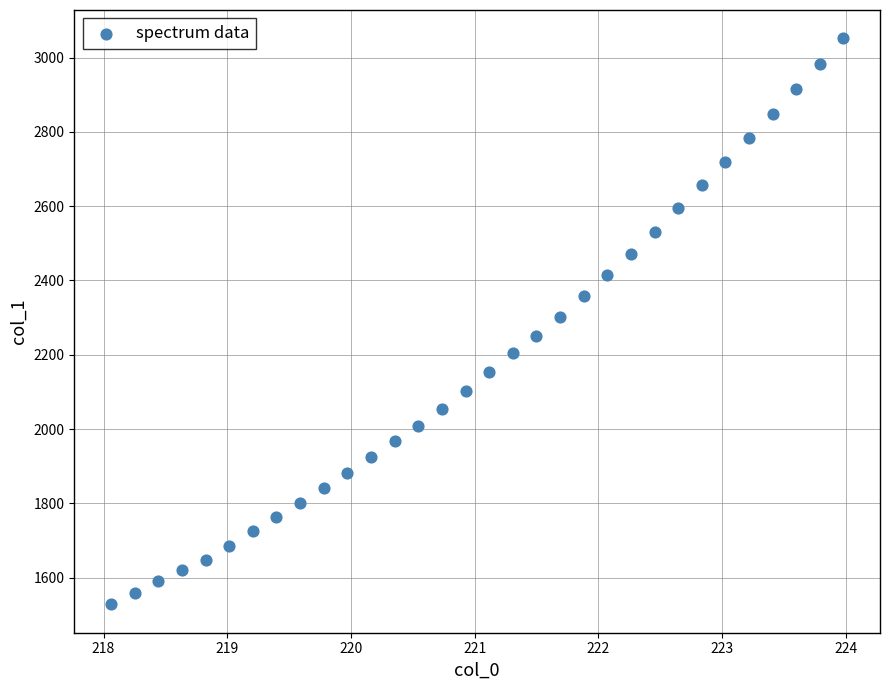

What is the range of Y values (max minus min)?

1524.0